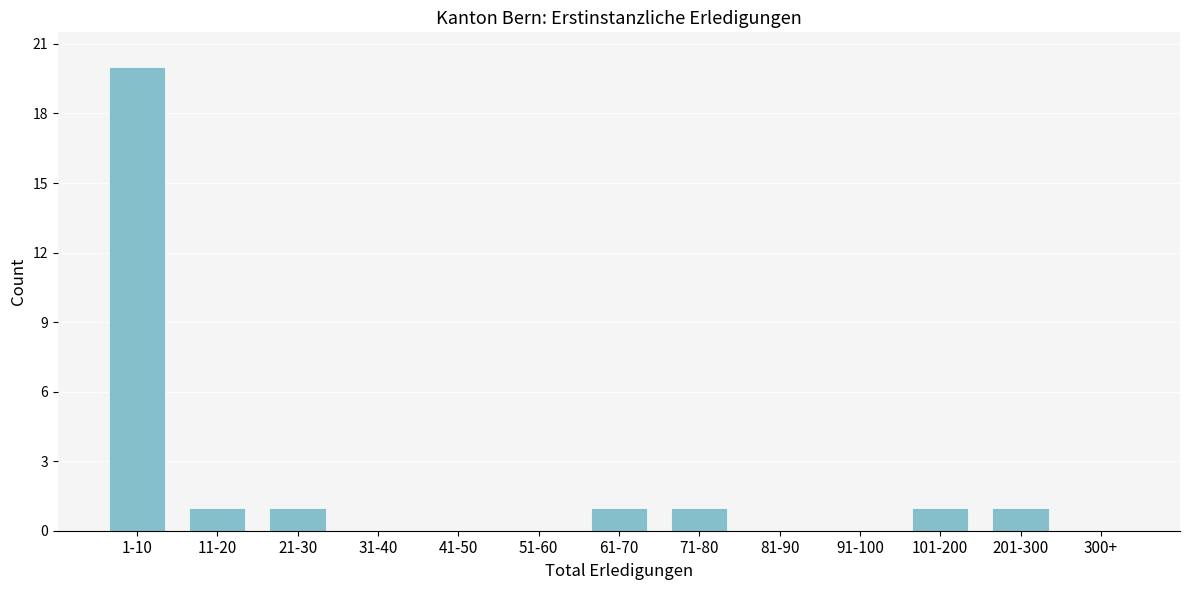

Reading left to right, transcribe all the data shown in this chart.

1-10=20	11-20=1	21-30=1	31-40=0	41-50=0	51-60=0	61-70=1	71-80=1	81-90=0	91-100=0	101-200=1	201-300=1	300+=0